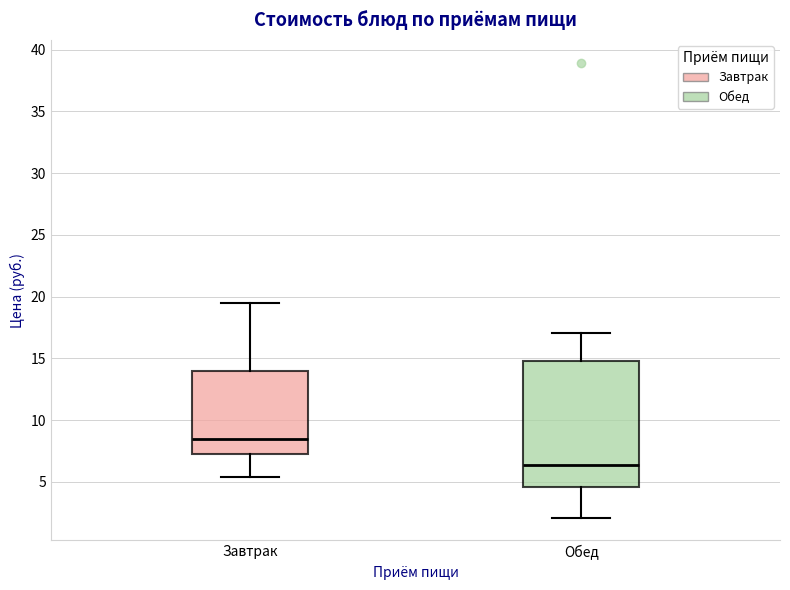

Reading left to right, transcribe this box plot: for each box, give where its median line is, the range the box spans, and where its two whiskers end, as read against the y-axis. The values are not printed on the chart, so give them approximately, as read against the axis.

Завтрак: median 8.5, box 7.0 to 14.0, whiskers 5.5 to 19.5
Обед: median 6.5, box 4.5 to 15.0, whiskers 2.0 to 17.0